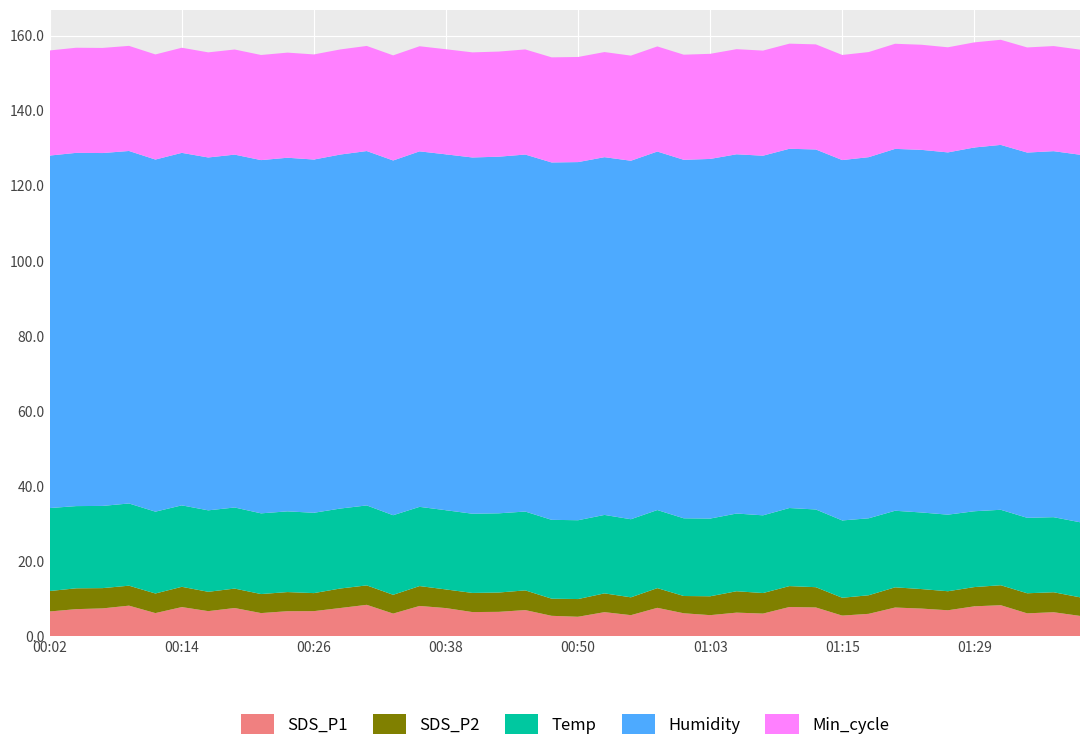

Reading right to left, what are all the values shown in this chart?

SDS_P1: 5.5	6.4	6.1	8.3	8.0	7.0	7.4	7.7	6.0	5.5	7.7	7.8	6.1	6.3	5.7	6.2	7.6	5.7	6.5	5.2	5.5	7.0	6.5	6.5	7.5	8.1	6.1	8.4	7.5	6.7	6.7	6.2	7.5	6.7	7.8	6.2	8.2	7.5	7.2	6.6
SDS_P2: 5.0	5.3	5.3	5.3	5.1	5.1	5.2	5.4	5.0	4.8	5.4	5.6	5.5	5.7	5.0	4.6	5.2	4.8	5.0	4.7	4.6	5.2	5.2	5.1	5.0	5.3	5.0	5.2	5.2	4.8	5.1	5.1	5.2	5.2	5.4	5.2	5.3	5.4	5.5	5.5
Temp: 20.0	20.0	20.1	20.1	20.2	20.4	20.4	20.4	20.5	20.6	20.7	20.8	20.7	20.7	20.7	20.7	20.8	20.8	20.9	21.0	21.0	21.0	21.1	21.1	21.1	21.1	21.2	21.3	21.3	21.4	21.5	21.5	21.6	21.7	21.7	21.8	21.9	21.9	21.9	22.1
Humidity: 97.9	97.5	97.3	97.2	96.9	96.5	96.6	96.4	96.2	96.0	95.9	95.7	95.8	95.7	95.8	95.5	95.5	95.5	95.3	95.4	95.2	95.1	95.0	94.9	94.8	94.7	94.5	94.4	94.3	94.1	94.2	94.1	94.0	94.0	93.9	93.8	93.9	94.0	94.1	93.9
Min_cycle: 28.0	28.0	28.0	28.0	28.0	28.0	28.0	28.0	28.0	28.0	28.0	28.0	28.0	28.0	28.0	28.0	28.0	28.0	28.0	28.0	28.0	28.0	28.0	28.0	28.0	28.0	28.0	28.0	28.0	28.0	28.0	28.0	28.0	28.0	28.0	28.0	28.0	28.0	28.0	28.0